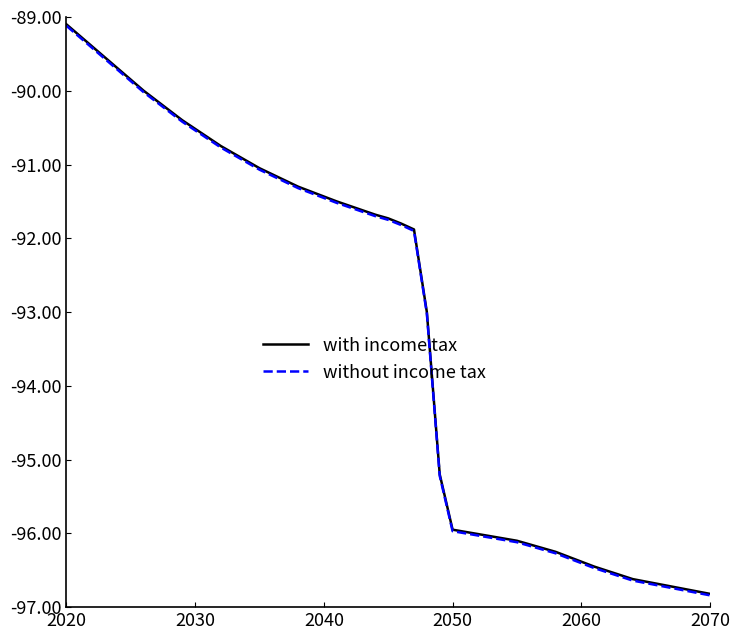

What is the smallest value displayed?

-96.8